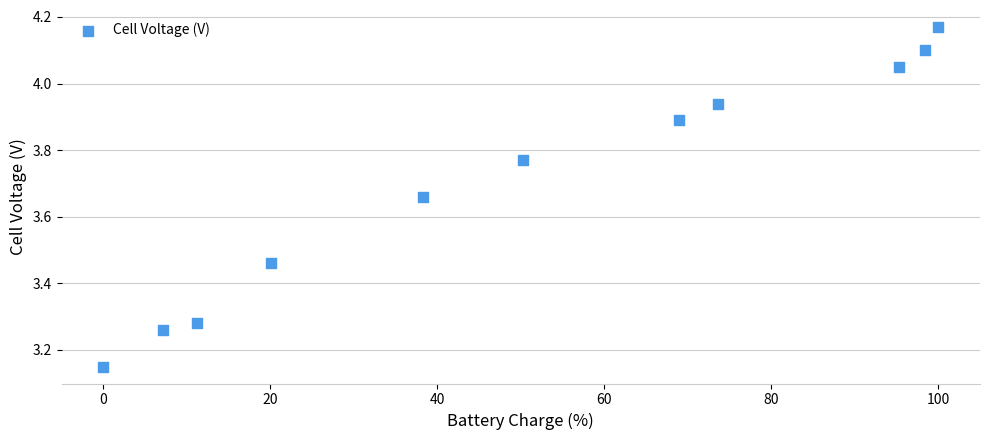

What is the range of X values (max minus min)?

100.0